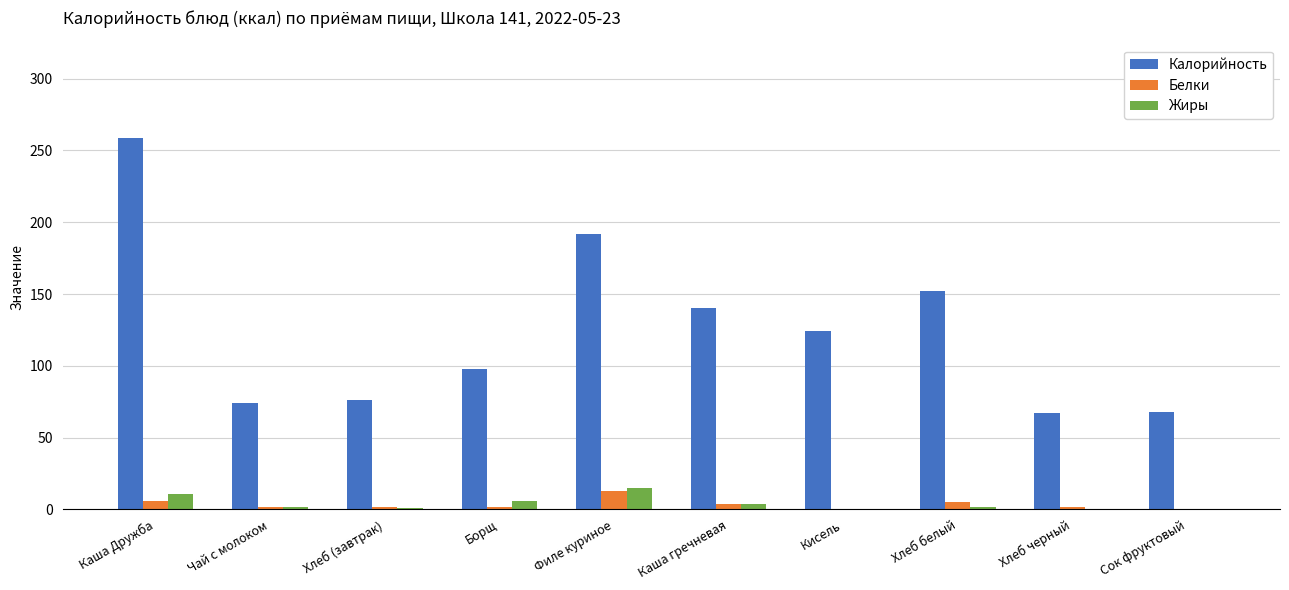

Which series changed the most between Хлеб (завтрак) and Кисель?

Калорийность